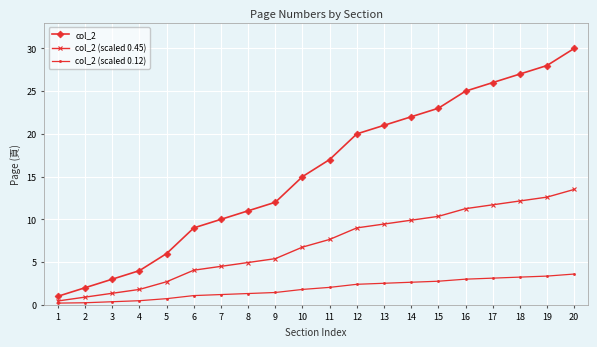

True or false: col_2 and col_2 (scaled 0.12) intersect in this chart.

False